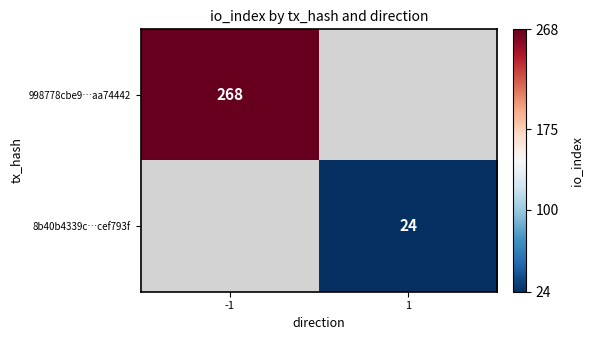

Is it true that 998778cbe9…aa74442 equals 268 at -1?

True